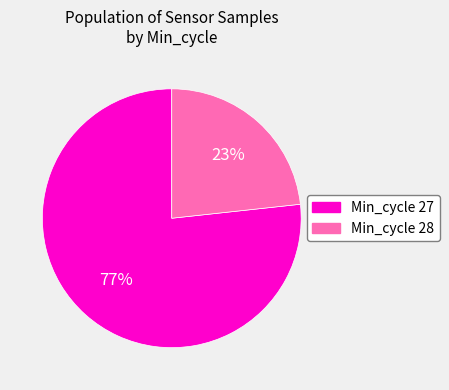

Is there a majority slice in this chart?

Yes